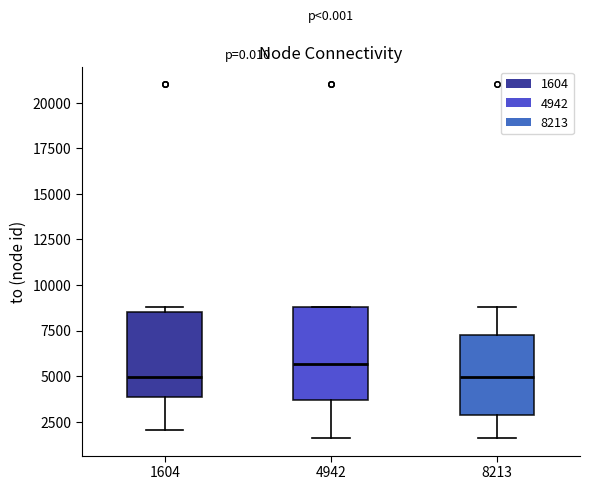

Reading left to right, read every box against the y-axis: the position of its median line, the range the box covers, and the ends of its whiskers. The values are not printed on the chart, so give them approximately, as read against the axis.

1604: median 5000, box 4000 to 8500, whiskers 2000 to 9000
4942: median 5500, box 3500 to 9000, whiskers 1500 to 9000
8213: median 5000, box 3000 to 7500, whiskers 1500 to 9000